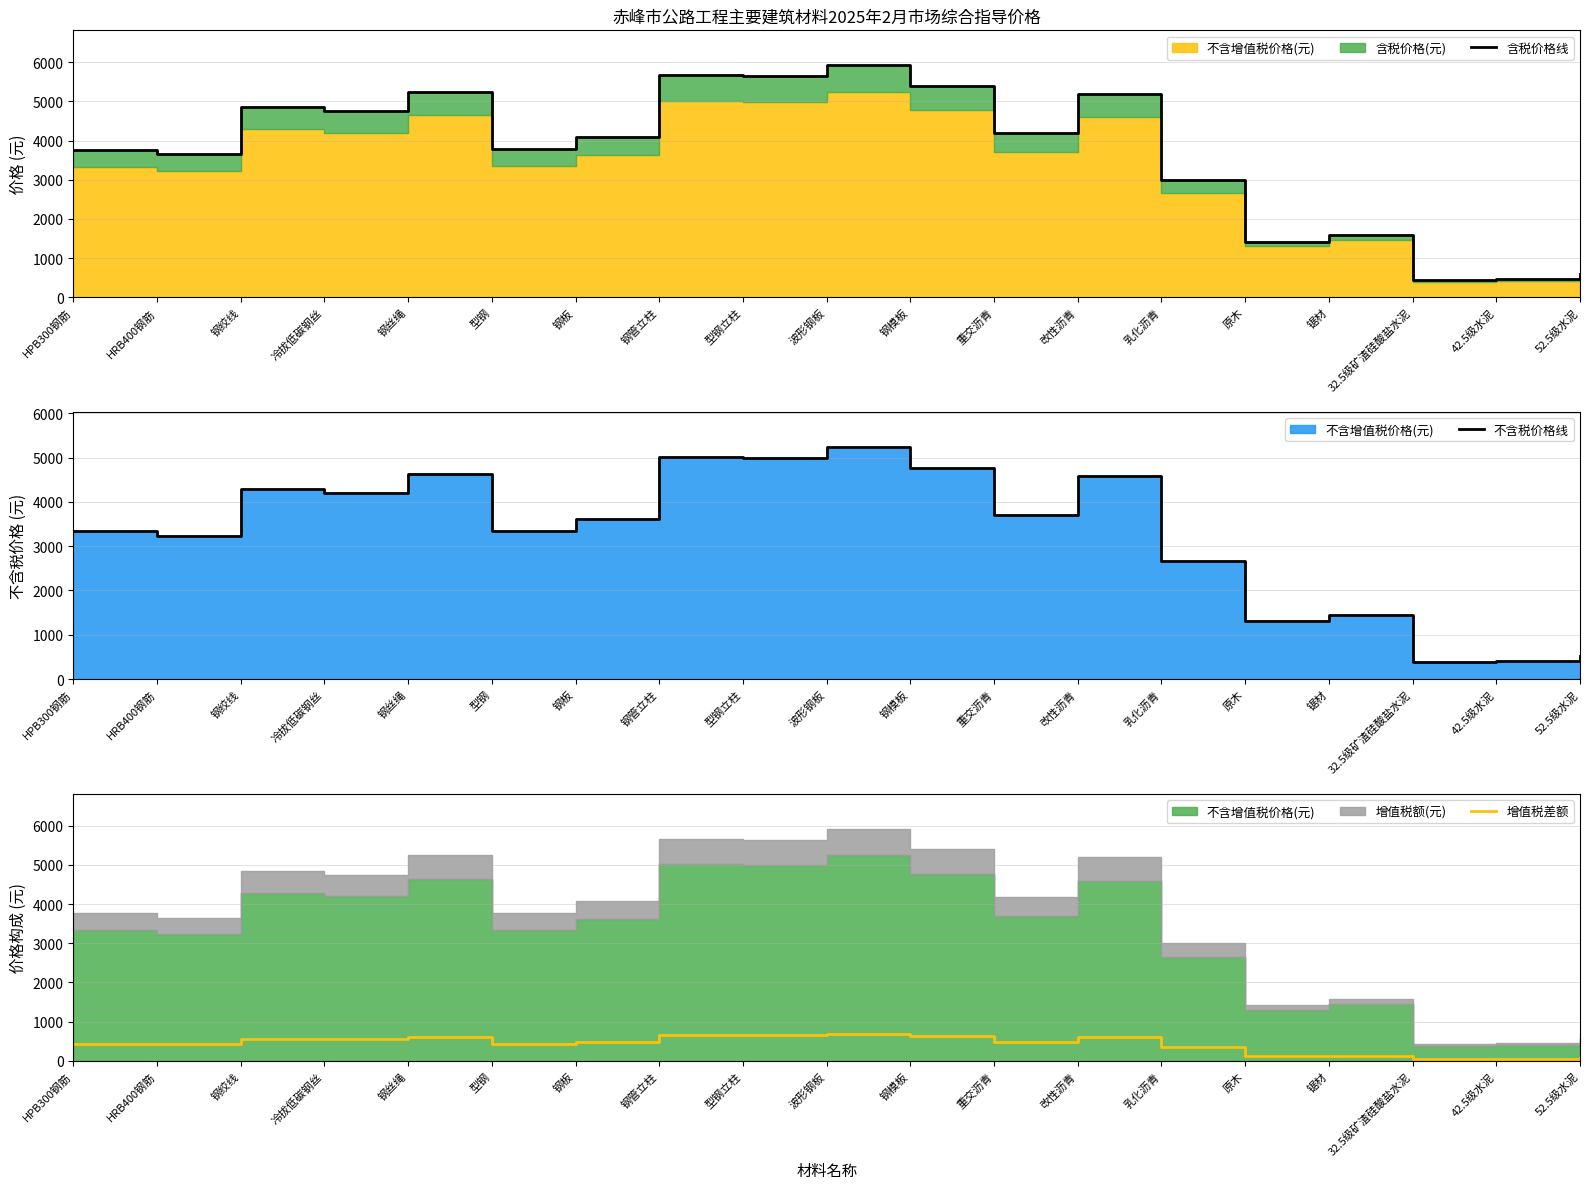

True or false: 增值税差额 has more than 1 interior local peaks.

True